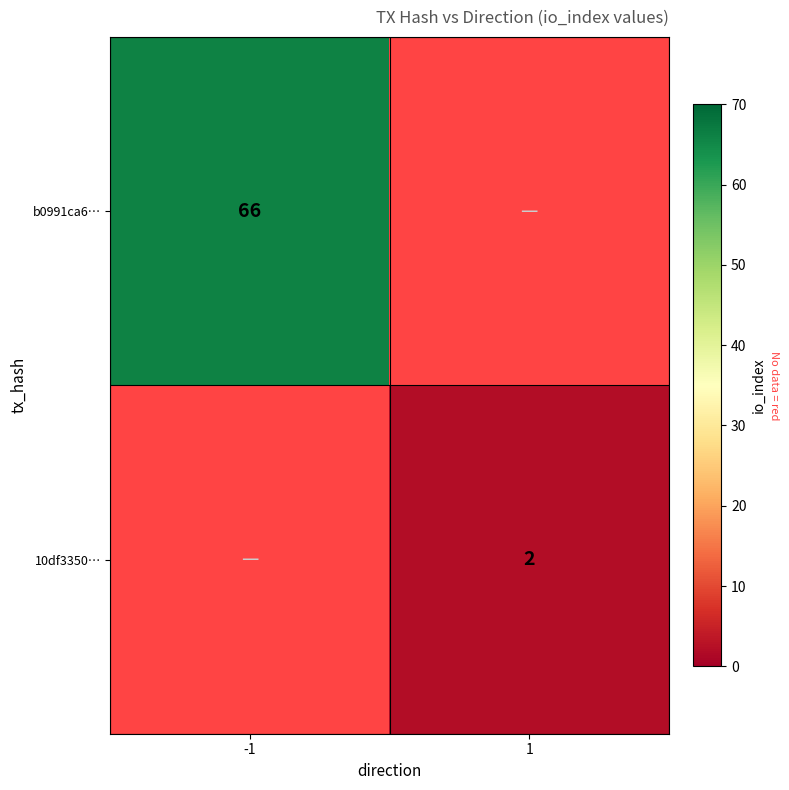

Is the value of b0991ca6… at -1 greater than the value of 10df3350… at 1?

Yes